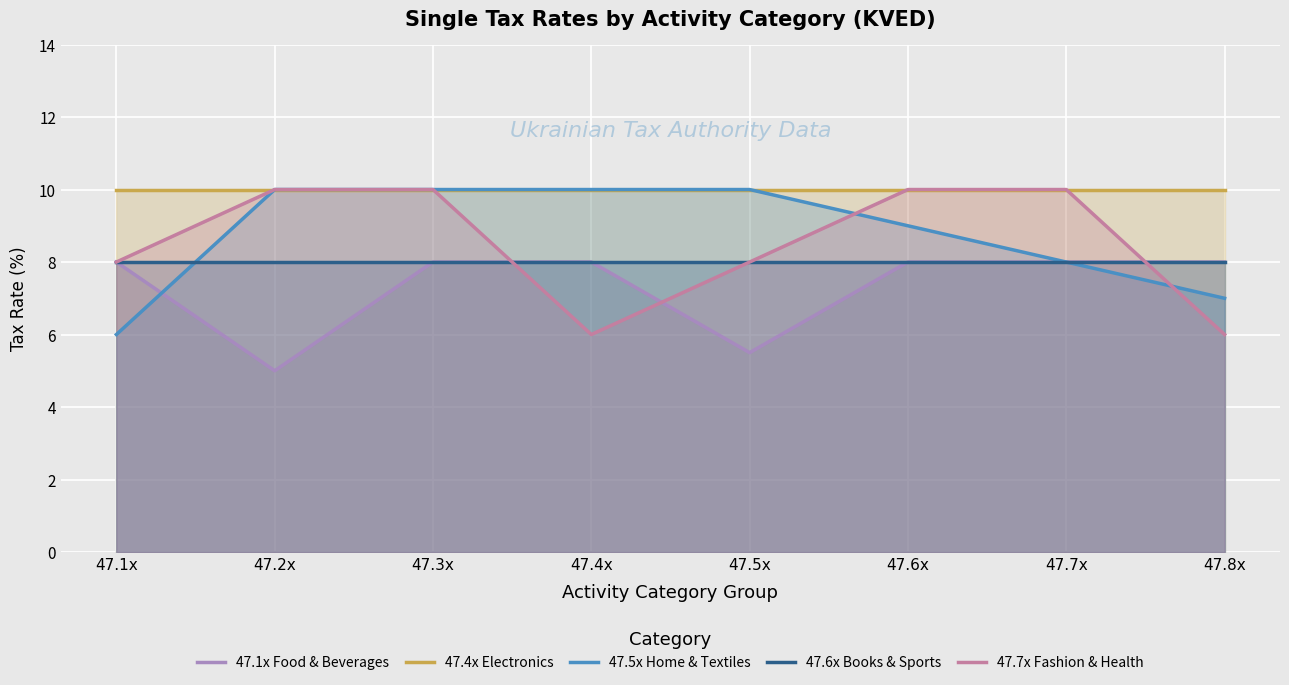

What are all the series names shown in the legend?

47.1x Food & Beverages, 47.4x Electronics, 47.5x Home & Textiles, 47.6x Books & Sports, 47.7x Fashion & Health